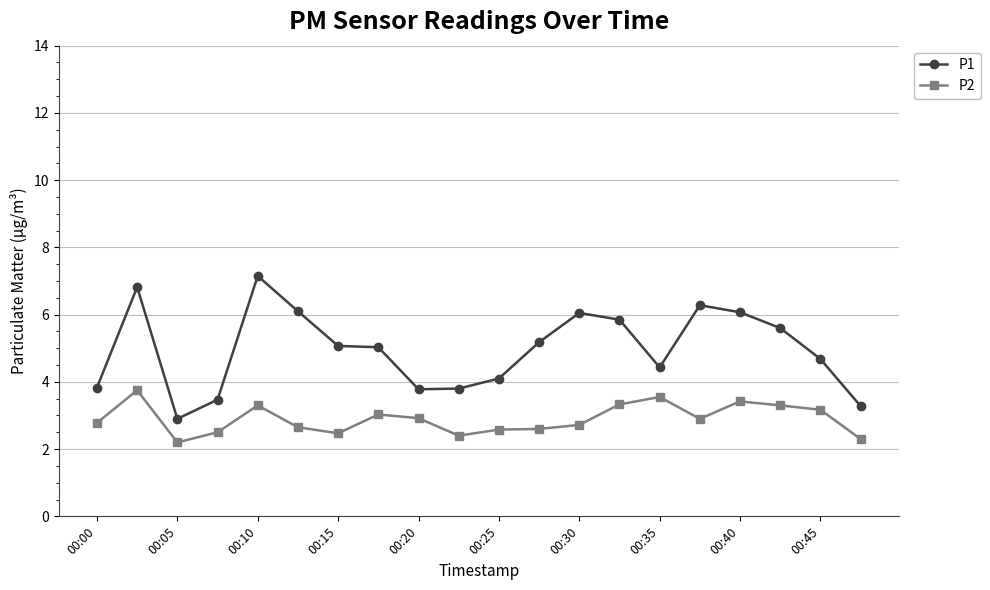

Rank the series by their average value, from lowest to highest.

P2, P1